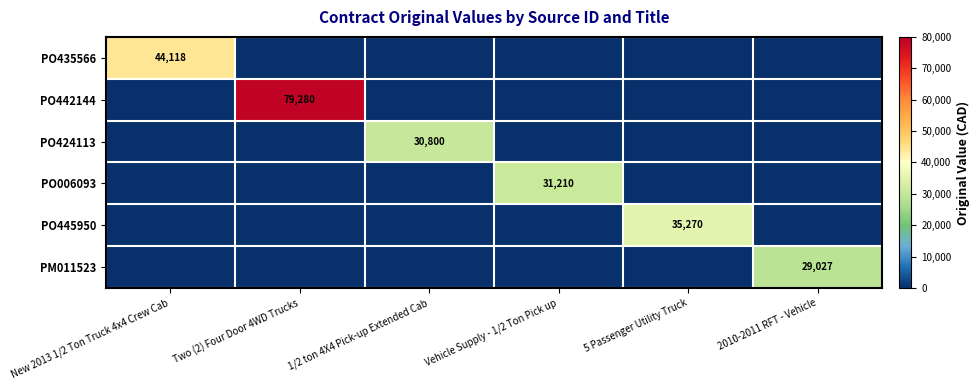

The PO442144 series shows 125234 at Two (2) Four Door 4WD Trucks. True or false?

False